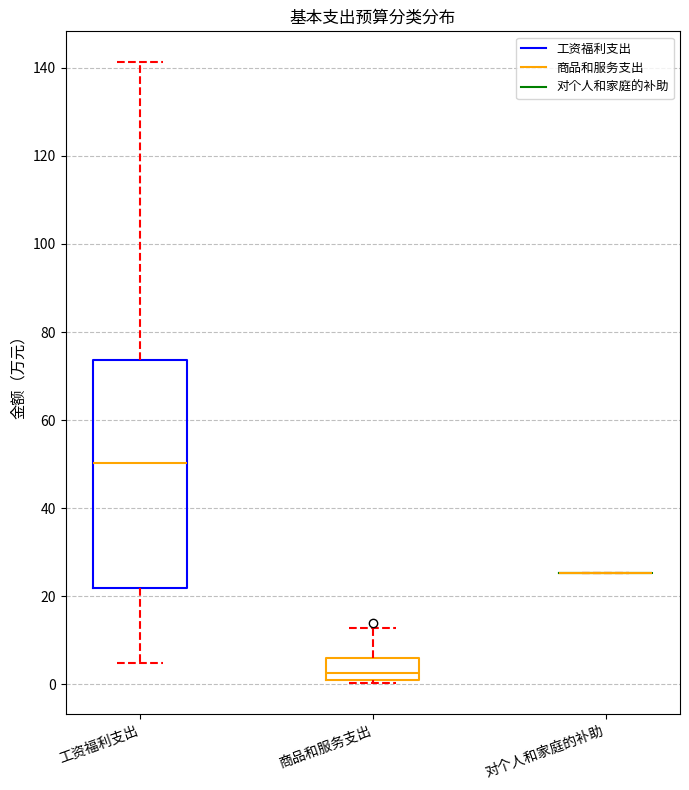

Reading left to right, transcribe this box plot: for each box, give where its median line is, the range the box spans, and where its two whiskers end, as read against the y-axis. The values are not printed on the chart, so give them approximately, as read against the axis.

工资福利支出: median 50, box 22 to 74, whiskers 4 to 142
商品和服务支出: median 2 (just above the box's lower edge), box 2 to 6, whiskers 0 to 12
对个人和家庭的补助: box collapsed to a line at 26, whiskers 26 to 26